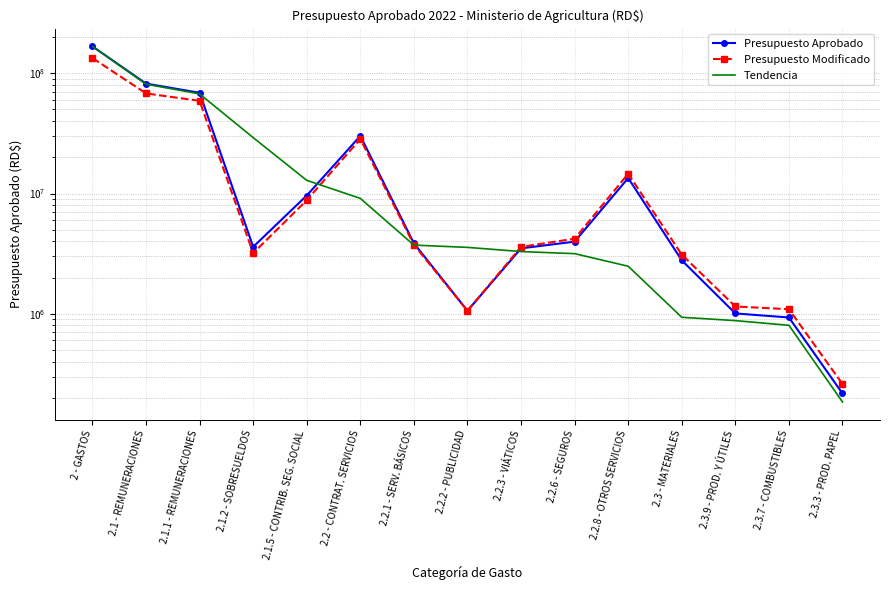

What is the maximum value for Presupuesto Modificado?

133842867.2